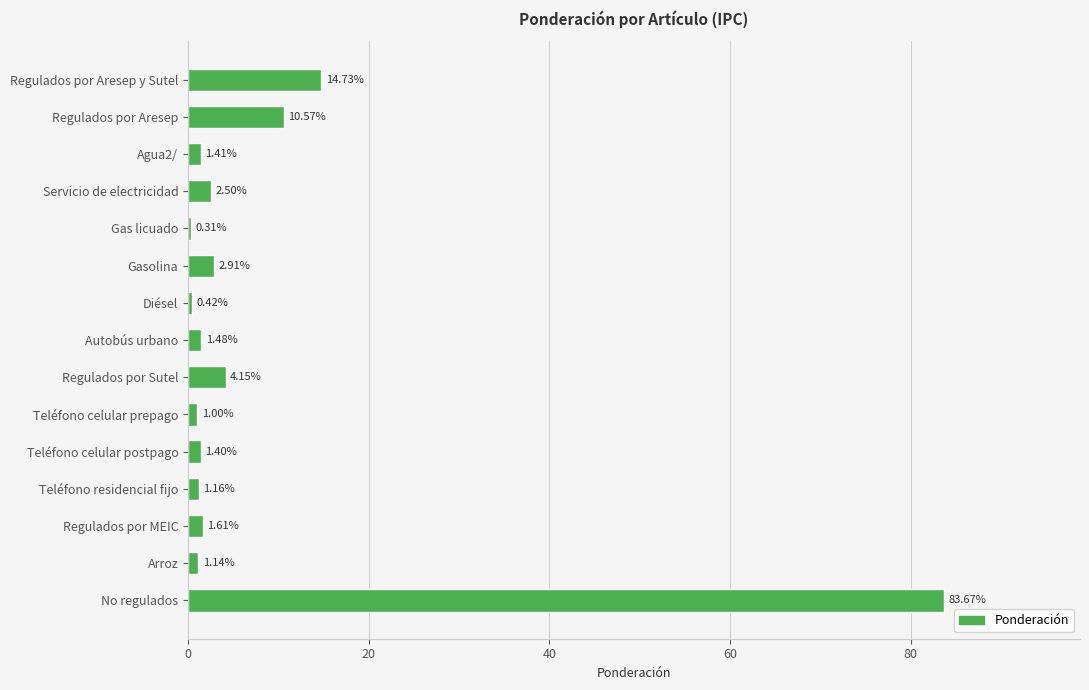

Are the bars horizontal?

Yes